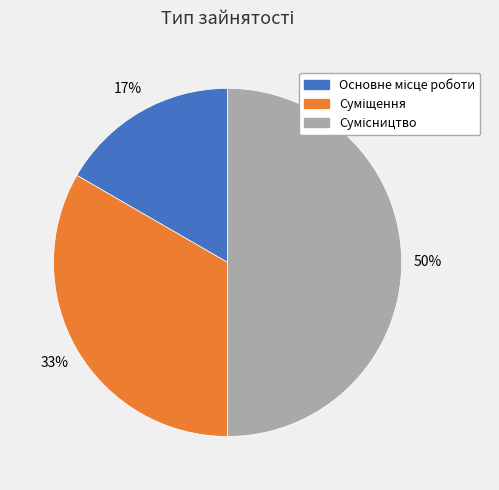

To the nearest percent, what is the average slice percentage?

33%